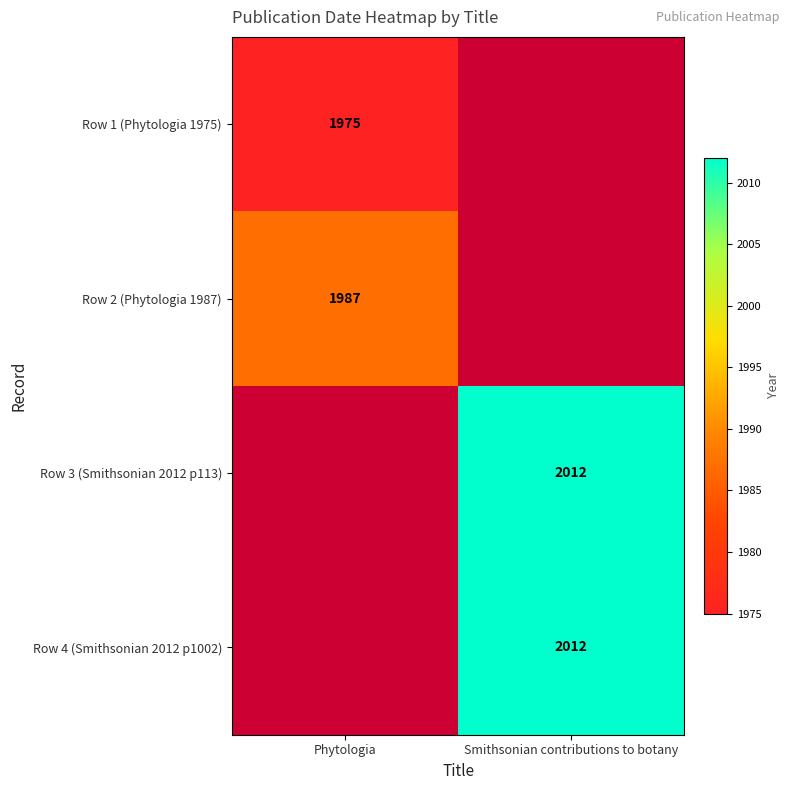

Is it true that Row 2 (Phytologia 1987) equals 1987 at Phytologia?

True